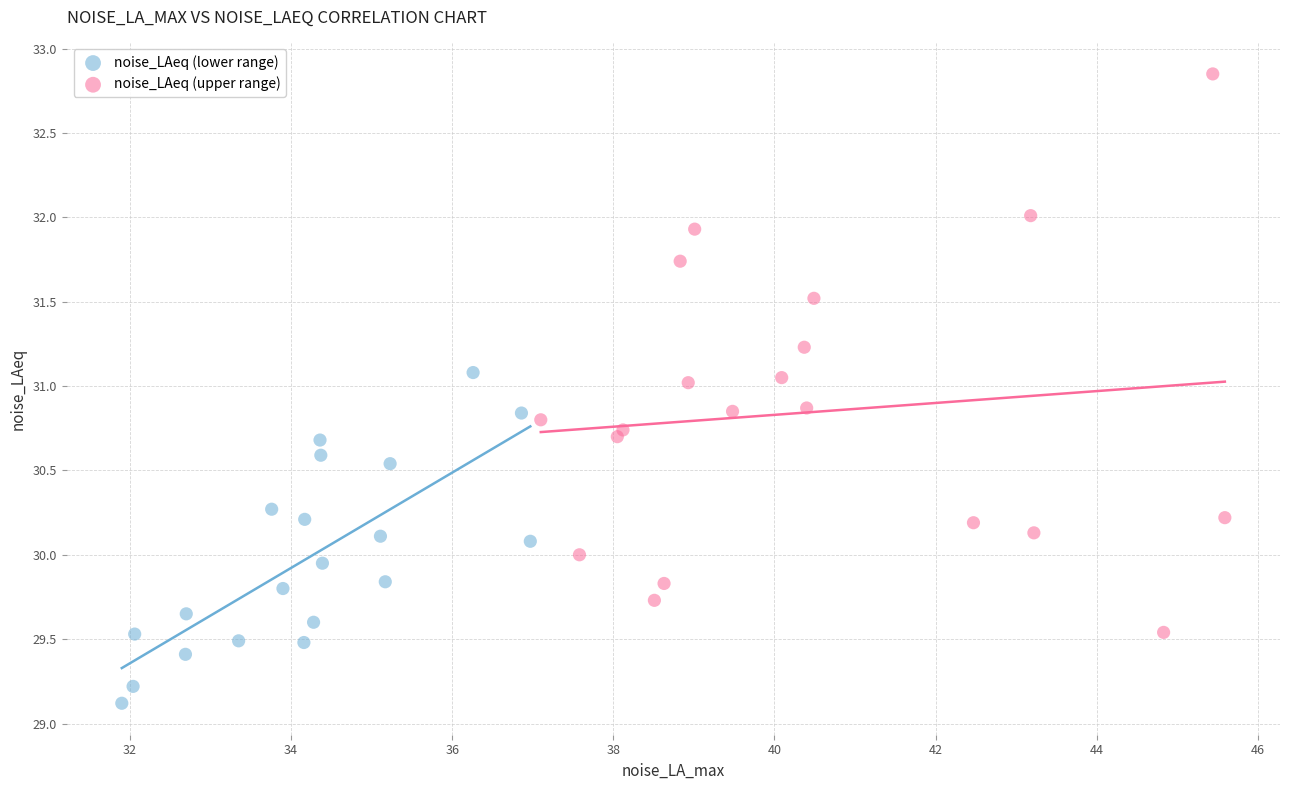

Which series contains the lowest Y value?

noise_LAeq (lower range)